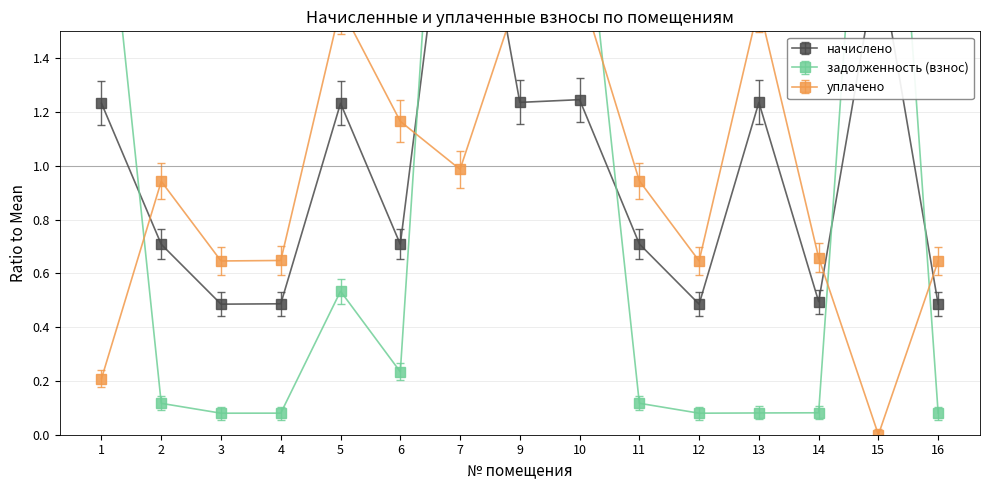

At which label is начислено closest to 1?

1